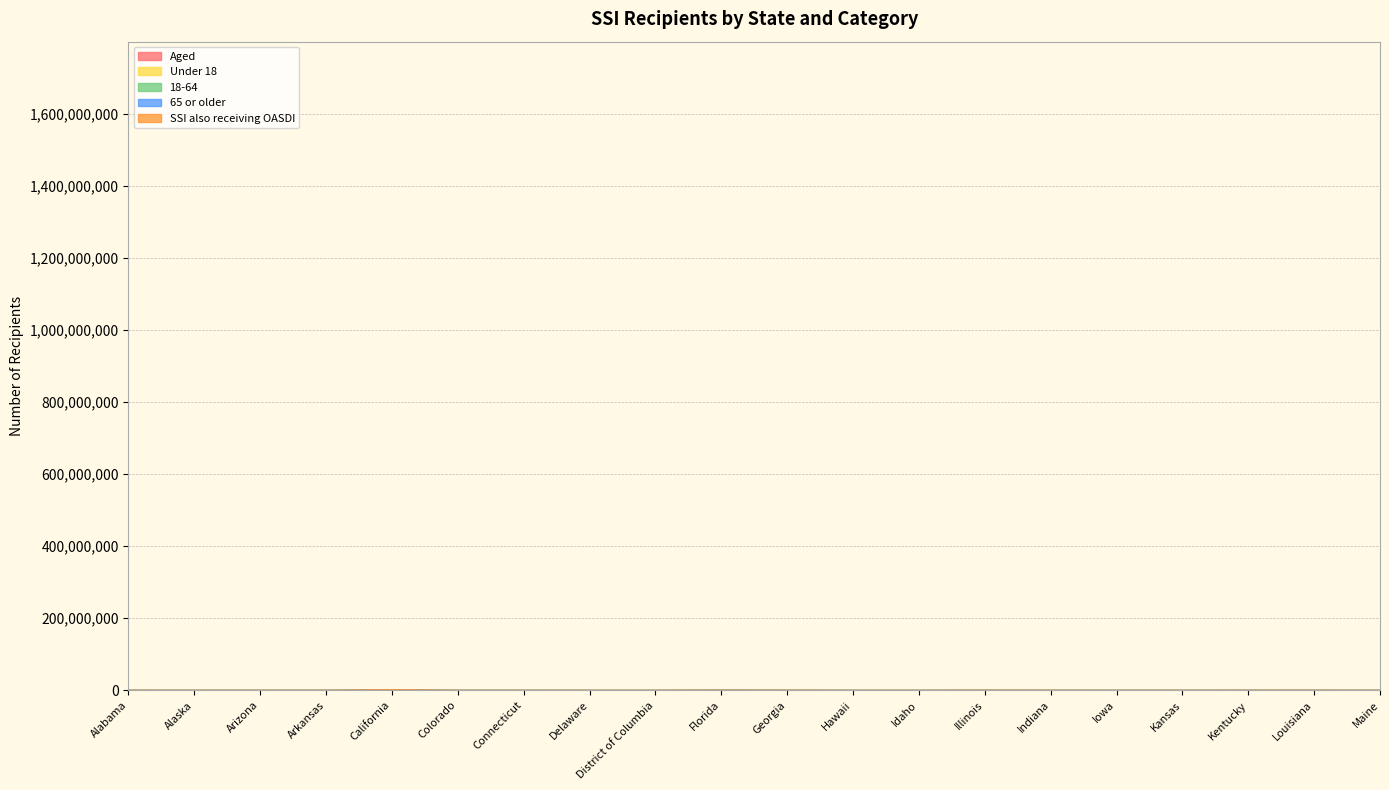

The SSI also receiving OASDI series shows 18016 at Kansas. True or false?

False